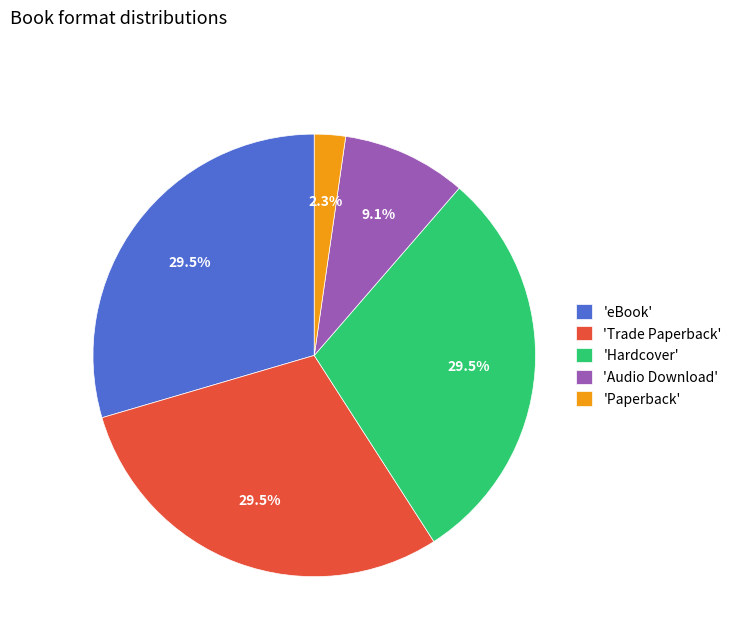

Combined, what portion of the pie is 'Hardcover' and 'eBook'?

59.1%